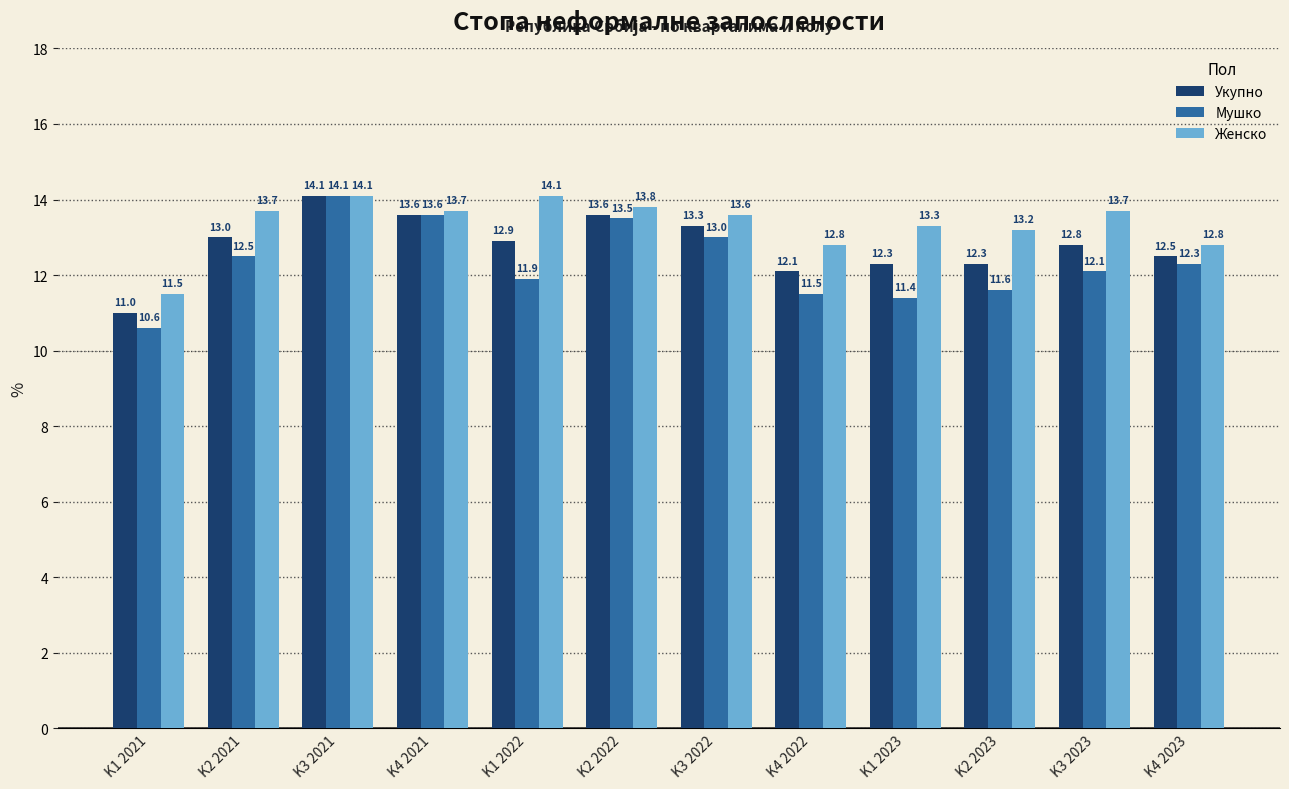

What is the label of the 4th bar from the right?

K1 2023